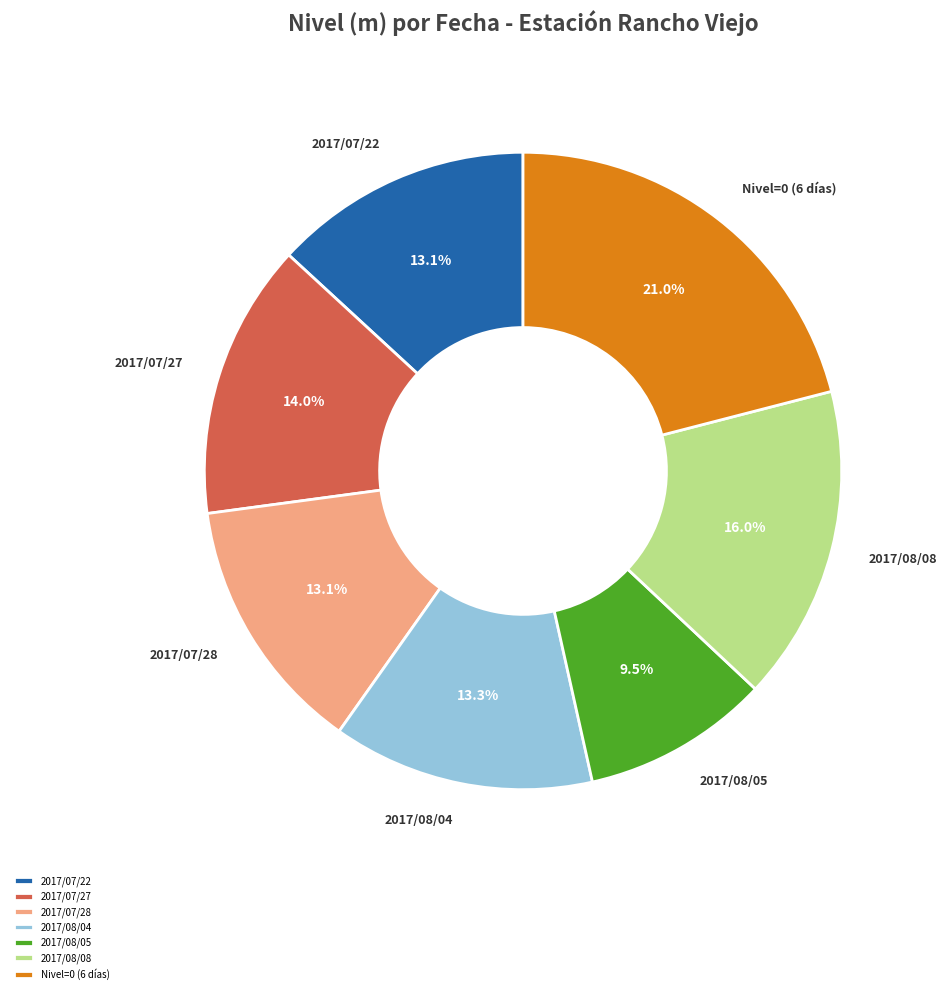

Does 2017/08/05 represent more than half of the total?

No